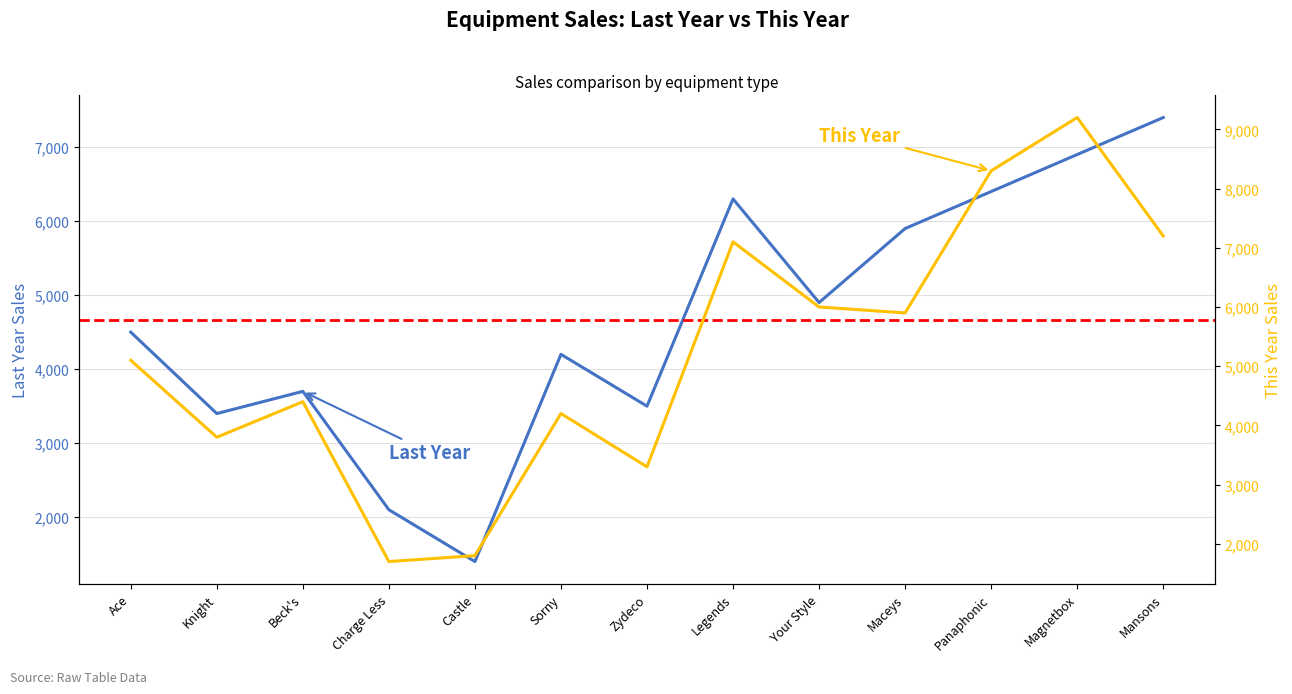

The This Year series shows 1758 at Maceys. True or false?

False